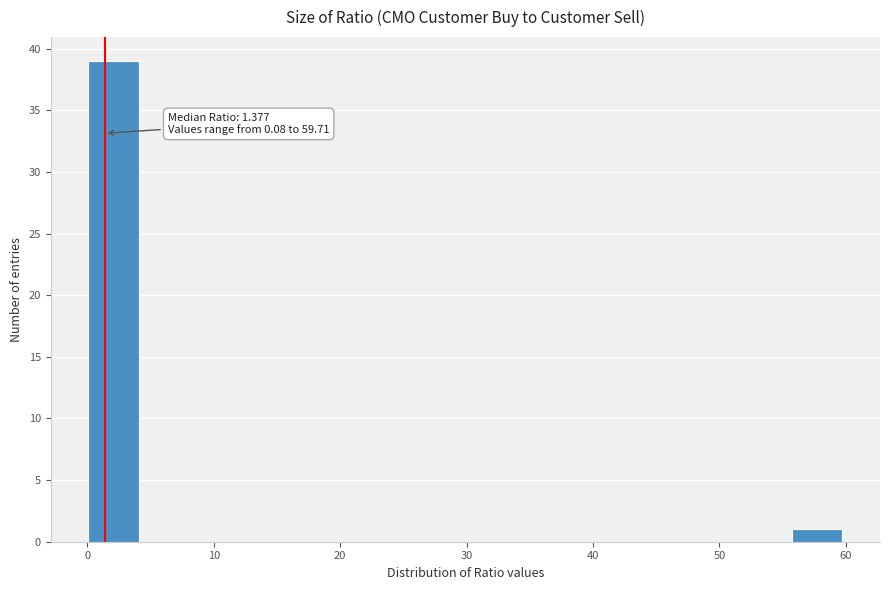

Read against the x-axis, roughly where is the centre of the tallest bar?

2